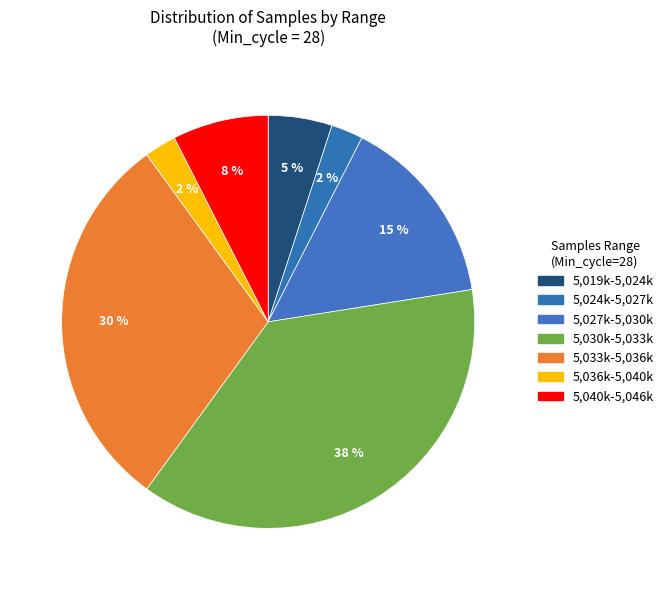

Is there a majority slice in this chart?

No